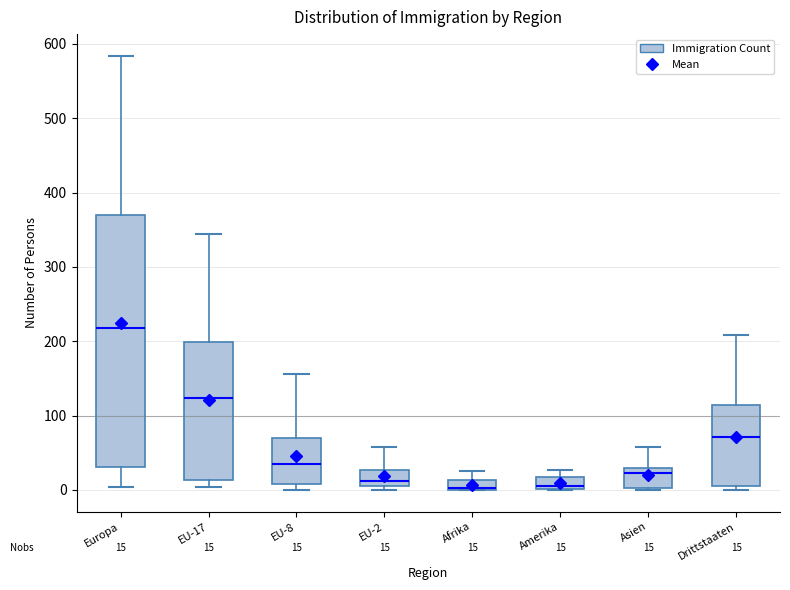

Comparing the boxes themselves (not the whiskers), which one is the tallest?

Europa